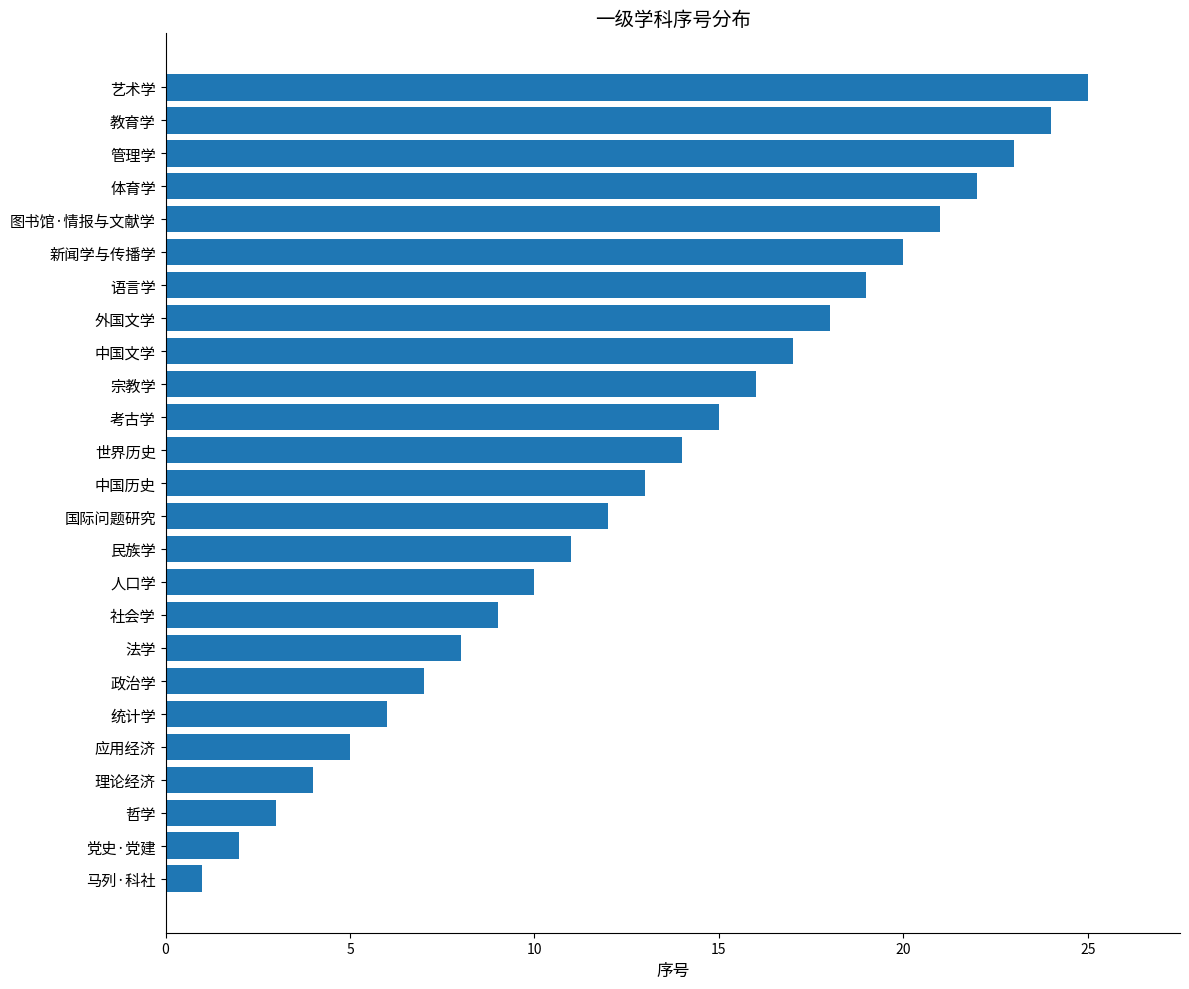

What is the greatest value displayed?

25